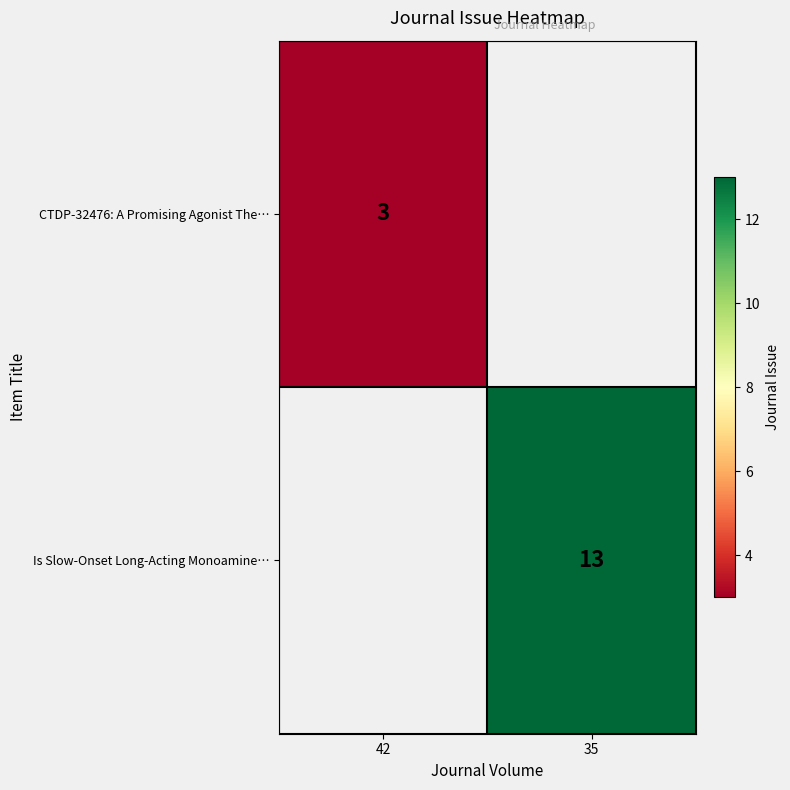

Is it true that CTDP-32476: A Promising Agonist The… equals 3 at 42?

True